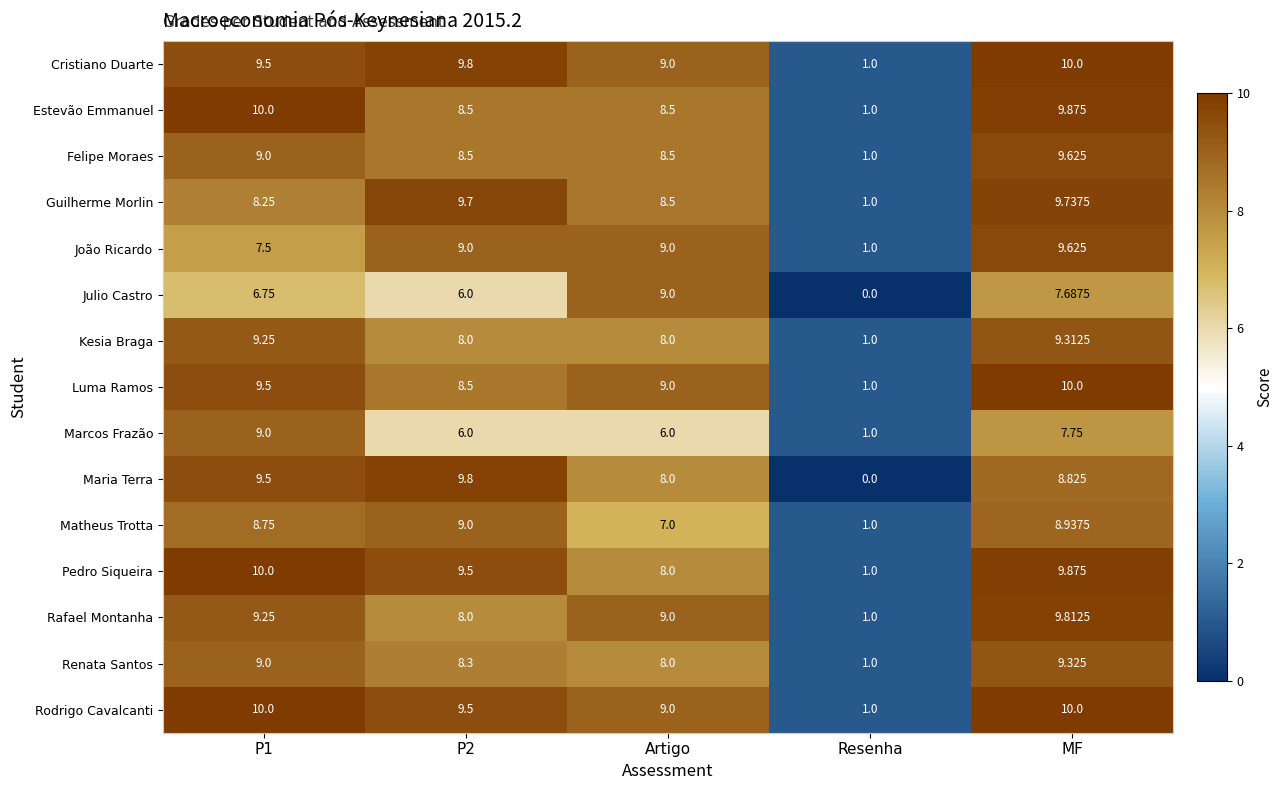

Which series has the largest total across all categories?

Rodrigo Cavalcanti